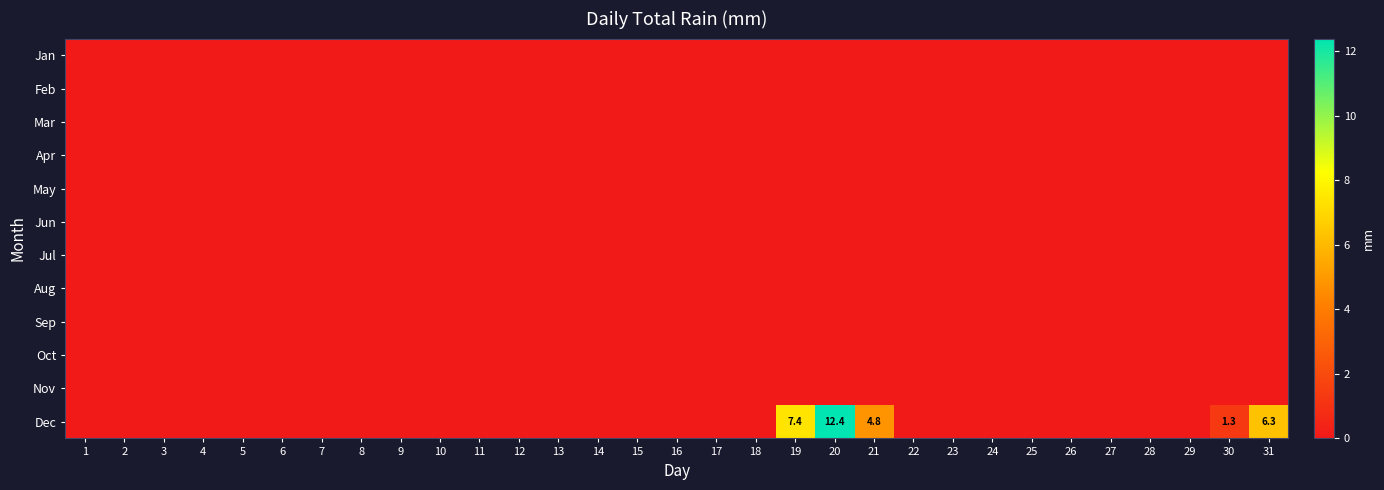

Which category has the lowest value in the Apr series?

1